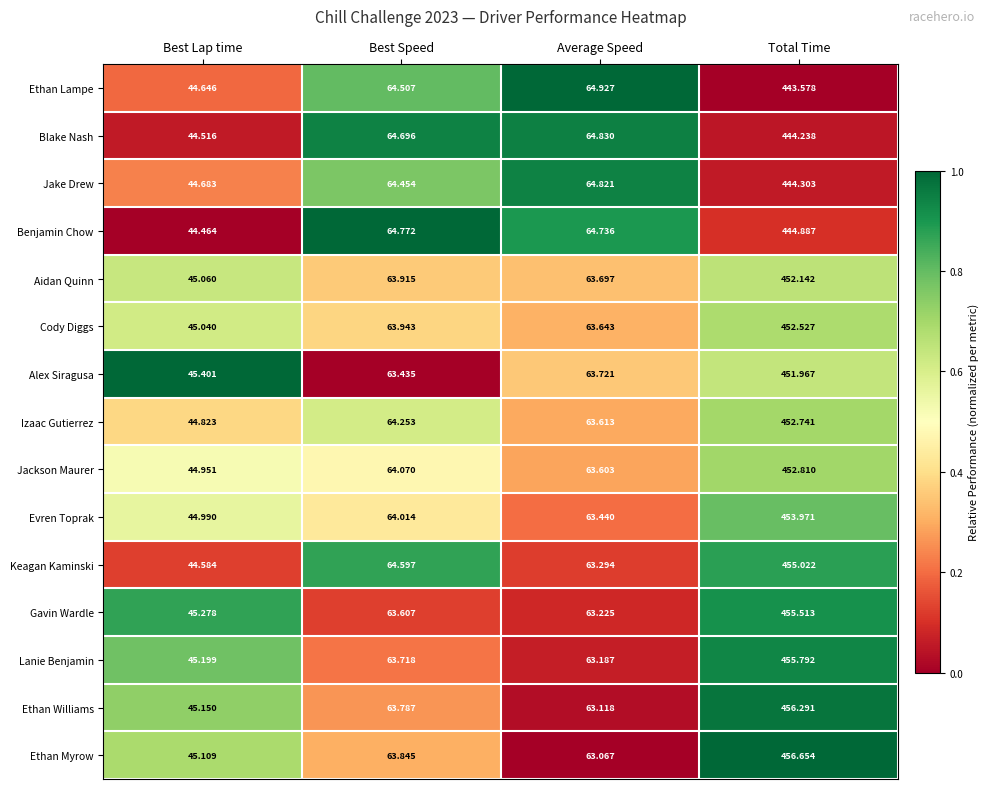

Which series has the widest spread of values?

Ethan Myrow